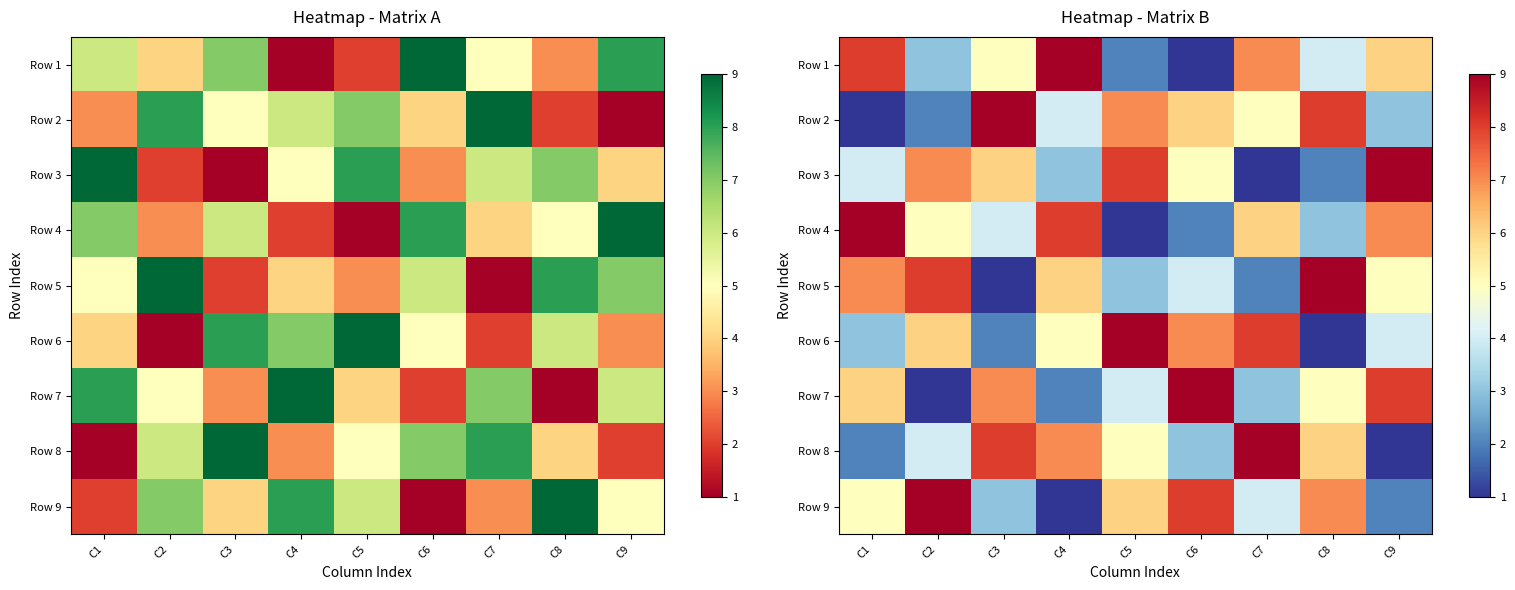

At which label does Row 4 reach its peak?

C1